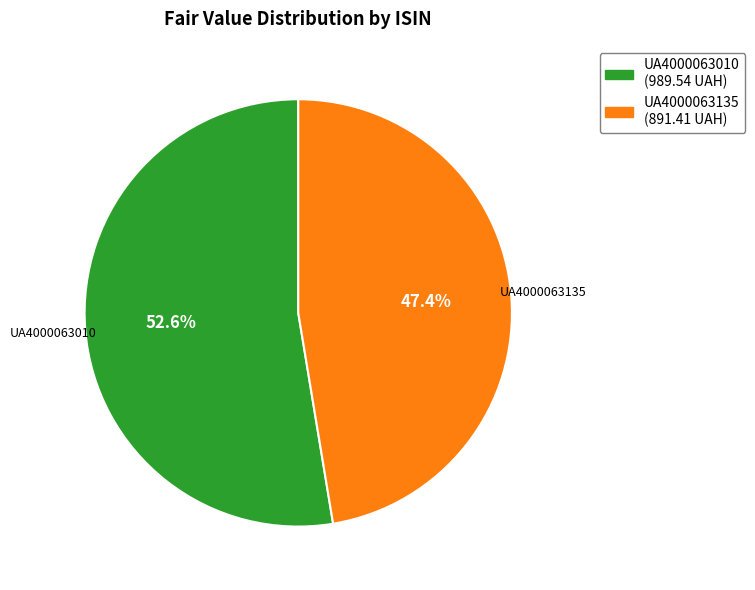

To the nearest percent, what is the difference between the largest and smallest slice percentages?

5%